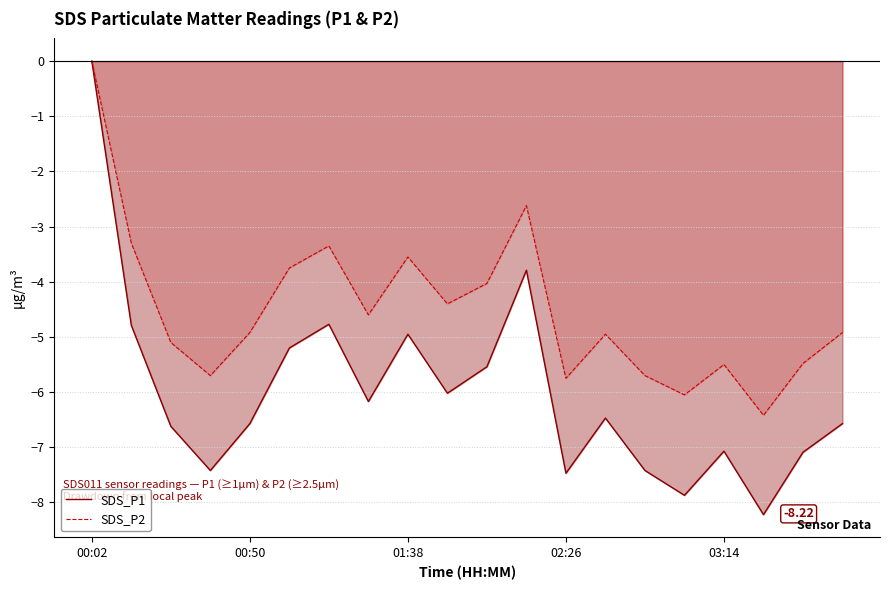

In SDS_P2, how many points are higher than both neighbors (excluding endpoints)?

5